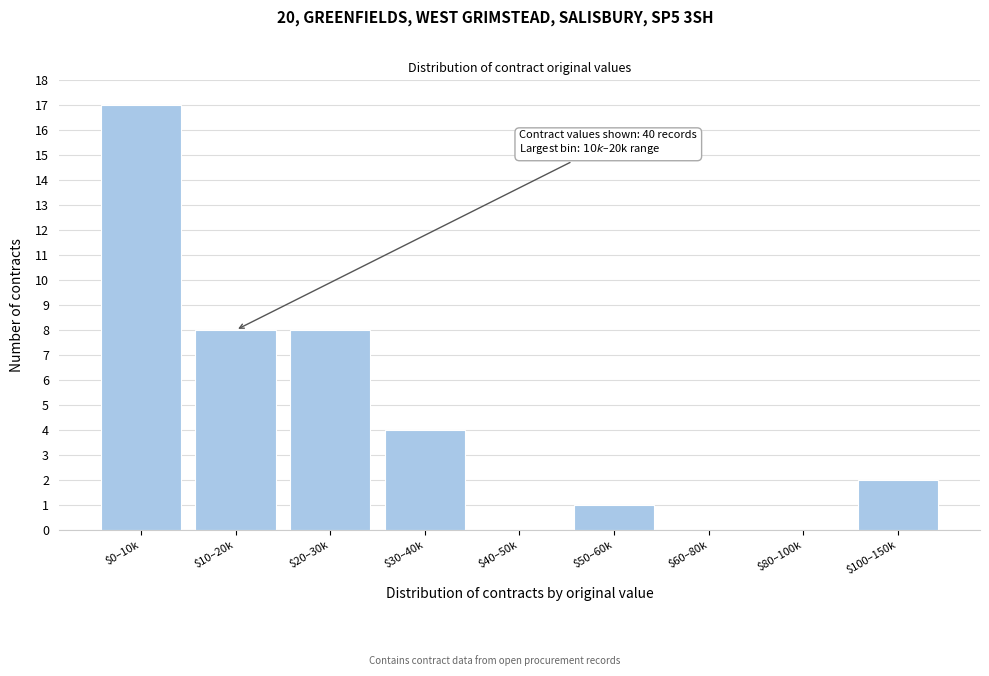

What is the greatest value displayed?

17